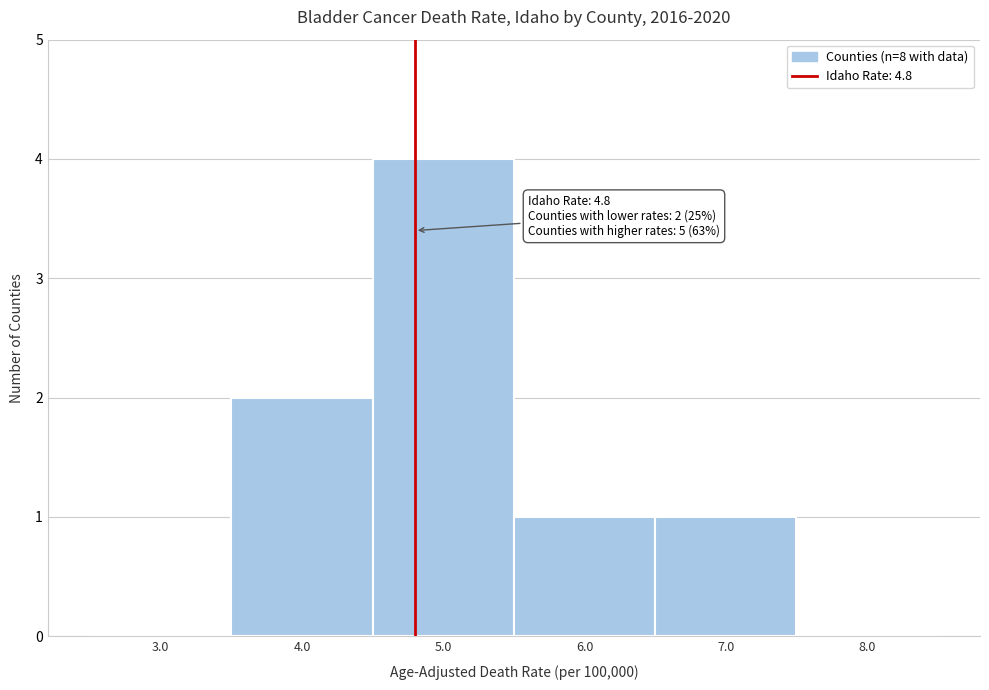

Over which range of the x-axis is the bar tallest?

4.5 to 5.5